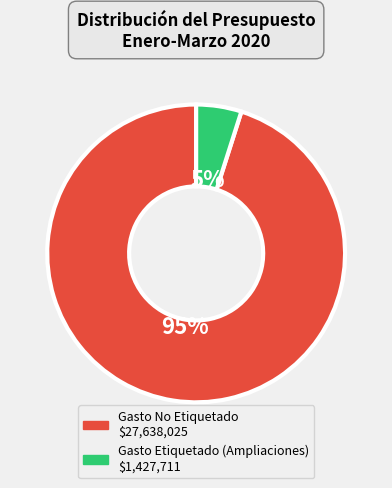

Count the number of slices in the pie.

2